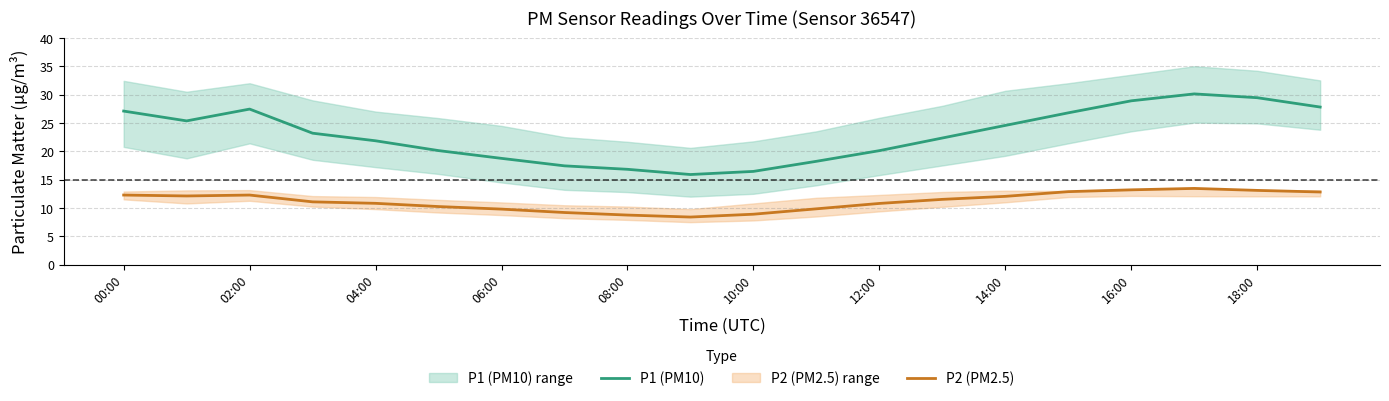

What position from the left is 00:00?

1